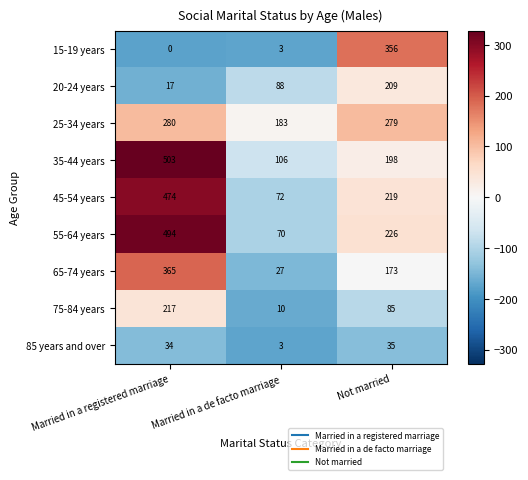

What is the greatest value displayed?

503